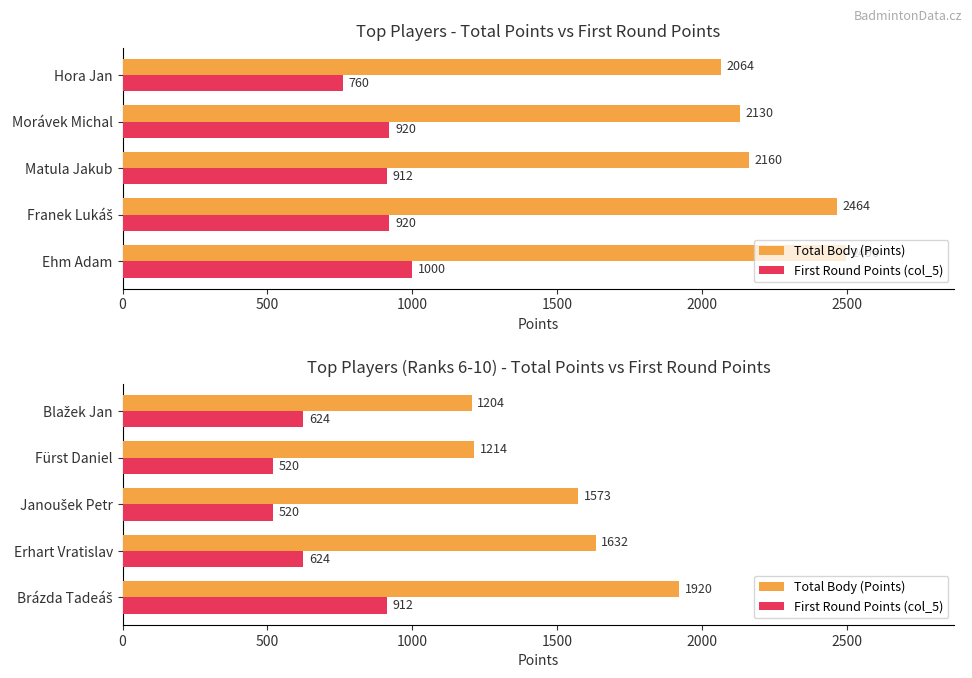

List the series in order of their overall mean, highest first.

Total Body (Points), First Round Points (col_5)